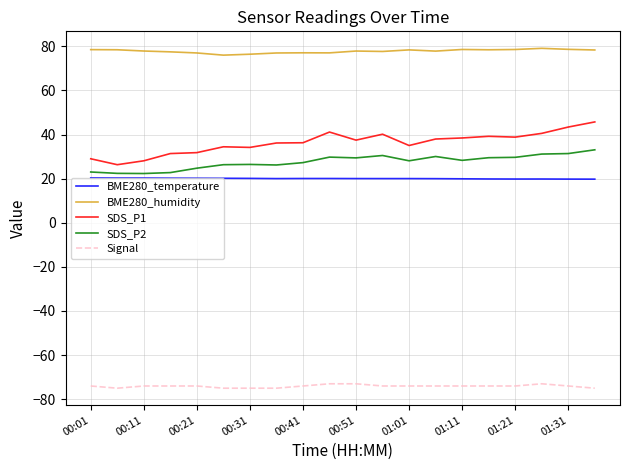

Rank the series by their maximum value, from highest to lowest.

BME280_humidity, SDS_P1, SDS_P2, BME280_temperature, Signal